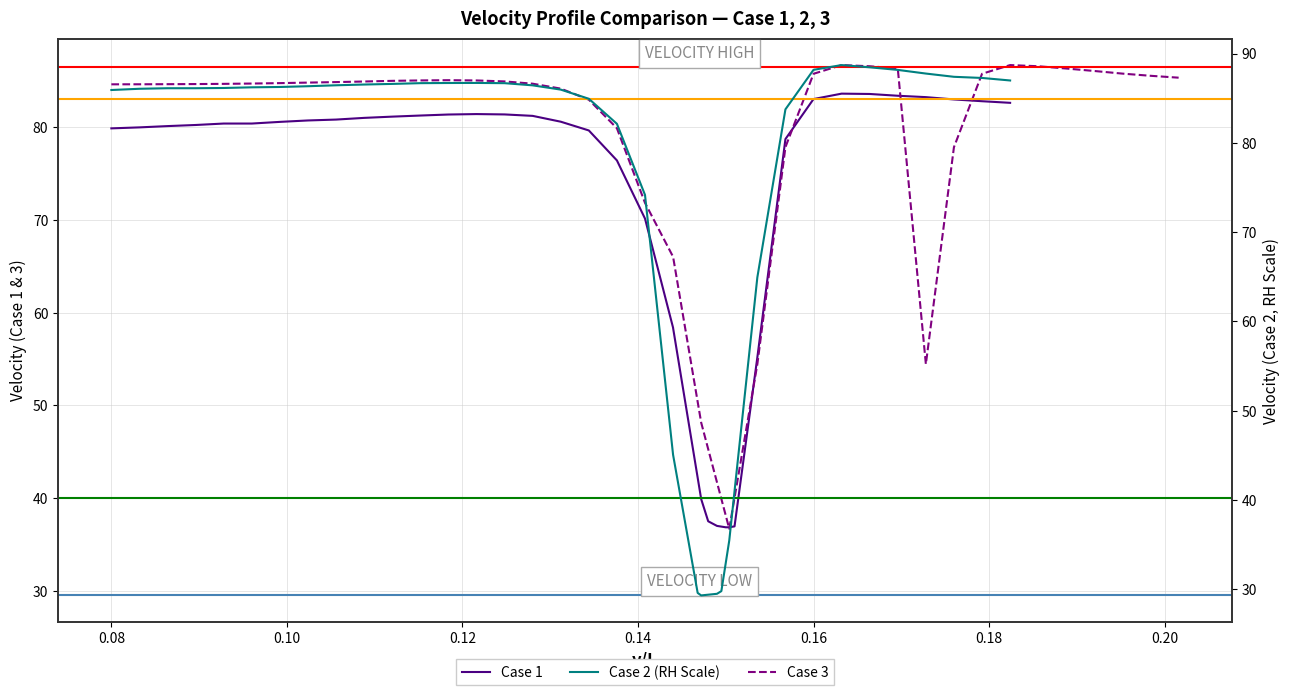

True or false: Case 2 (RH Scale) has more than 0 interior local peaks.

True